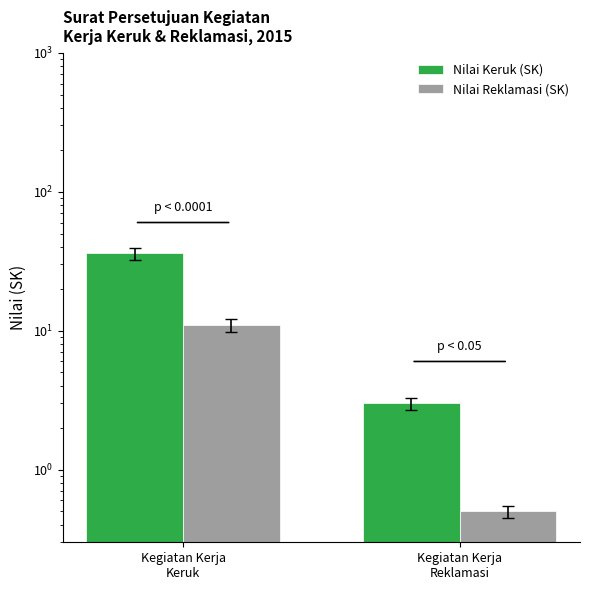

What is the difference between the Nilai Keruk (SK) values at Kegiatan Kerja
Reklamasi and Kegiatan Kerja
Keruk?

33.0